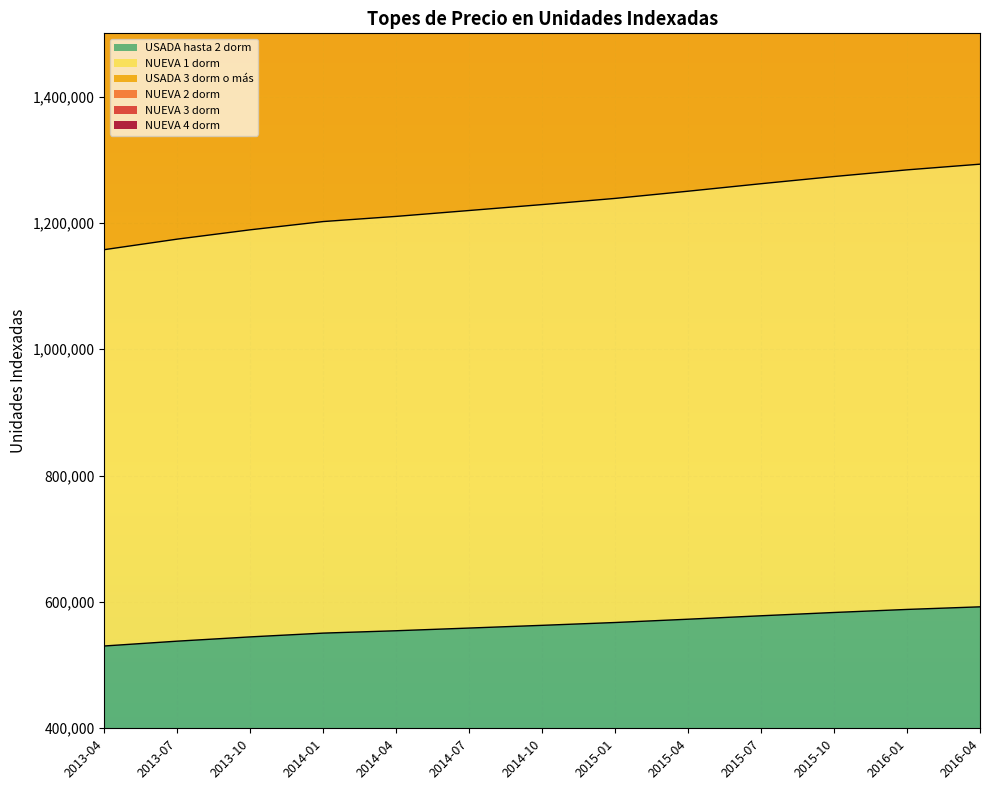

What is the label of the 3rd point from the left?

2013-10